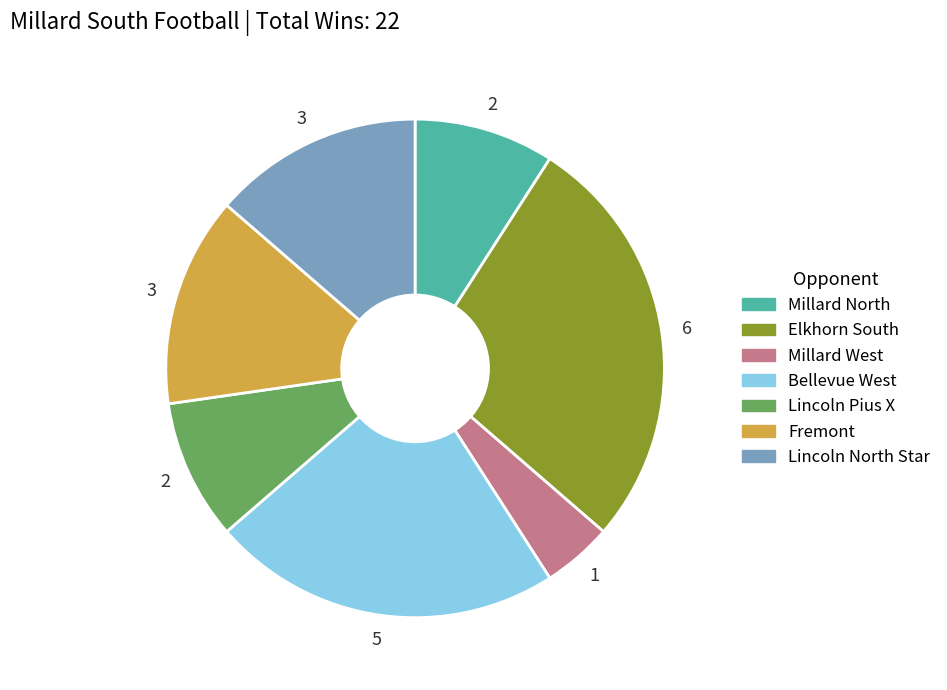

Which category has the smallest portion of the pie?

Millard West